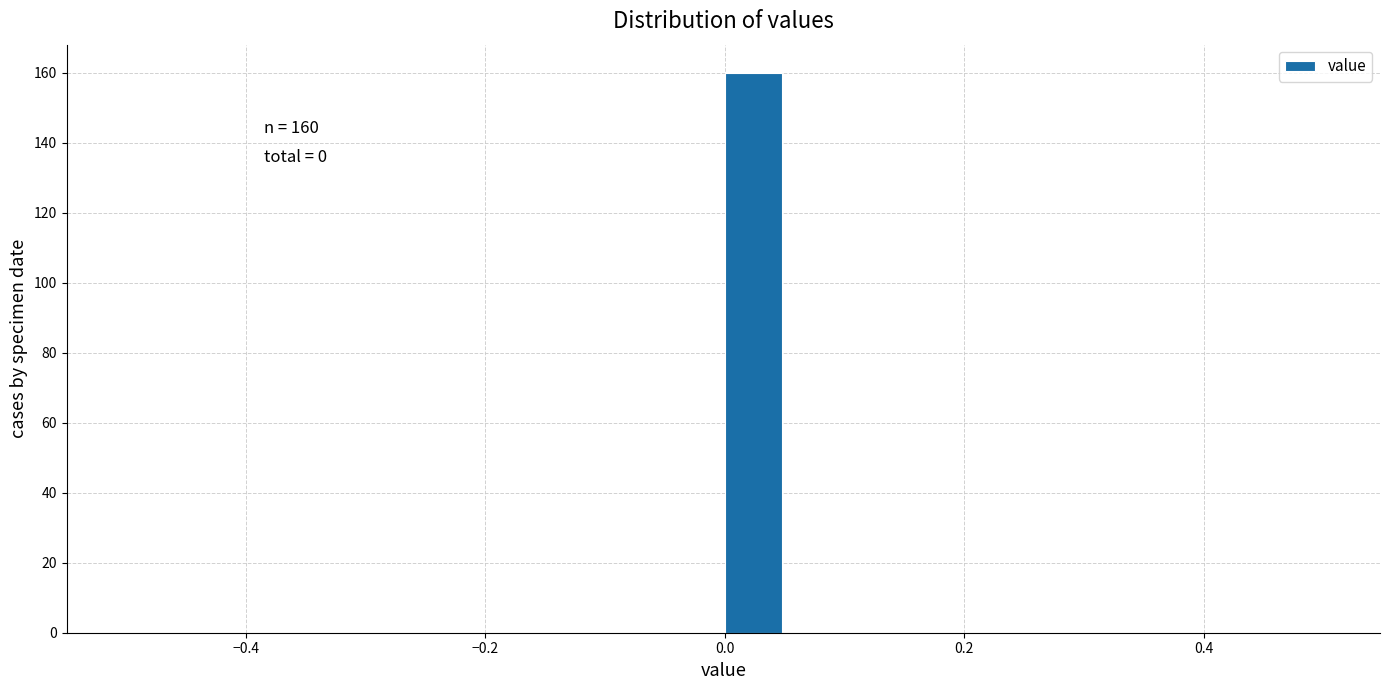

Read against the x-axis, roughly where is the centre of the tallest bar?

0.02